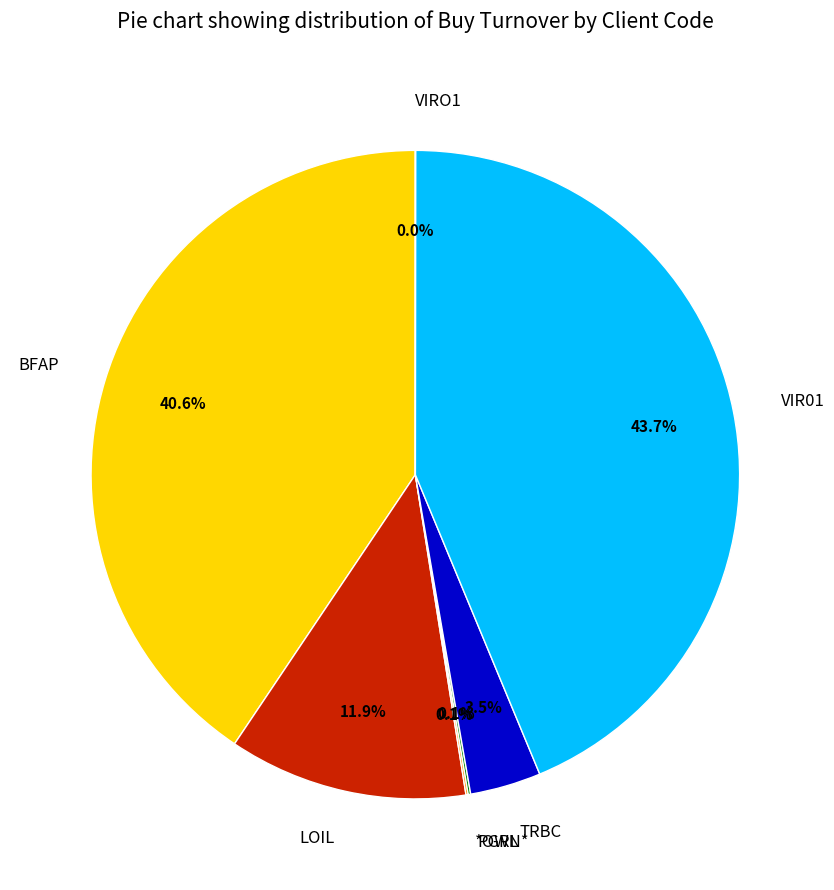

Which slice is the largest?

VIR01